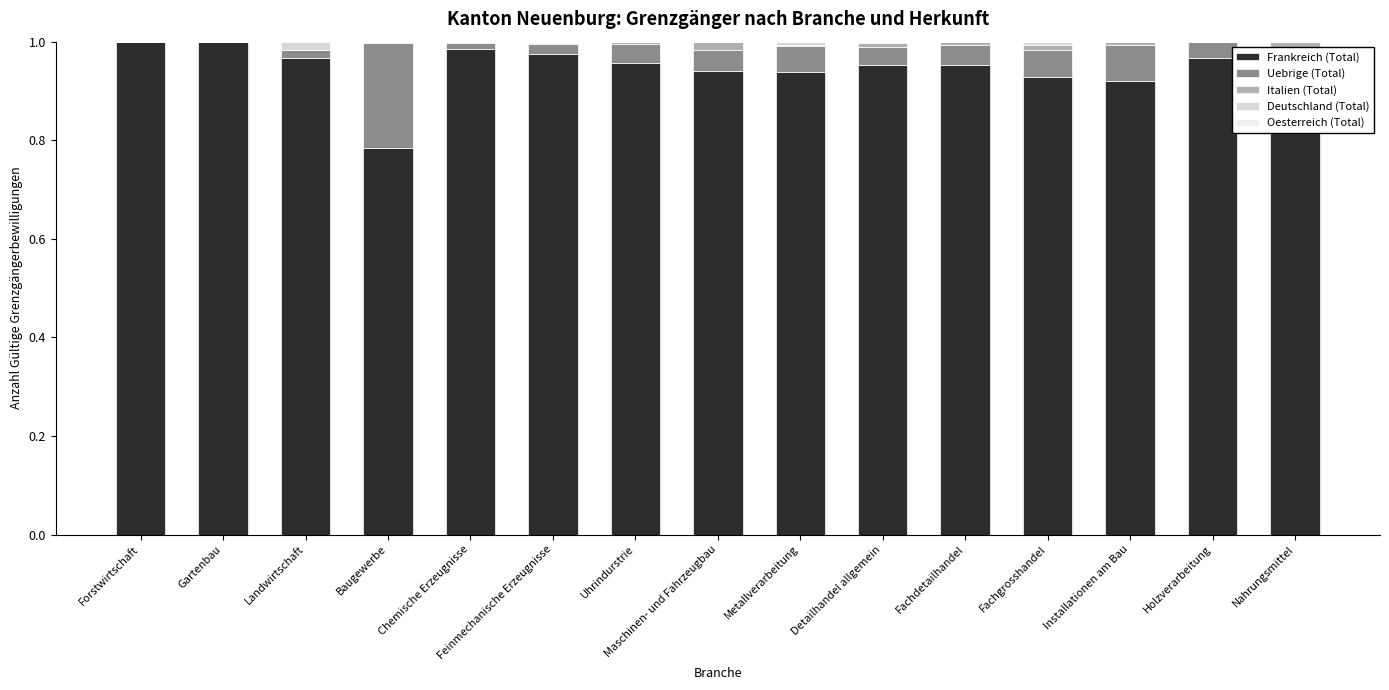

The Frankreich (Total) series shows 1.0 at Gartenbau. True or false?

True